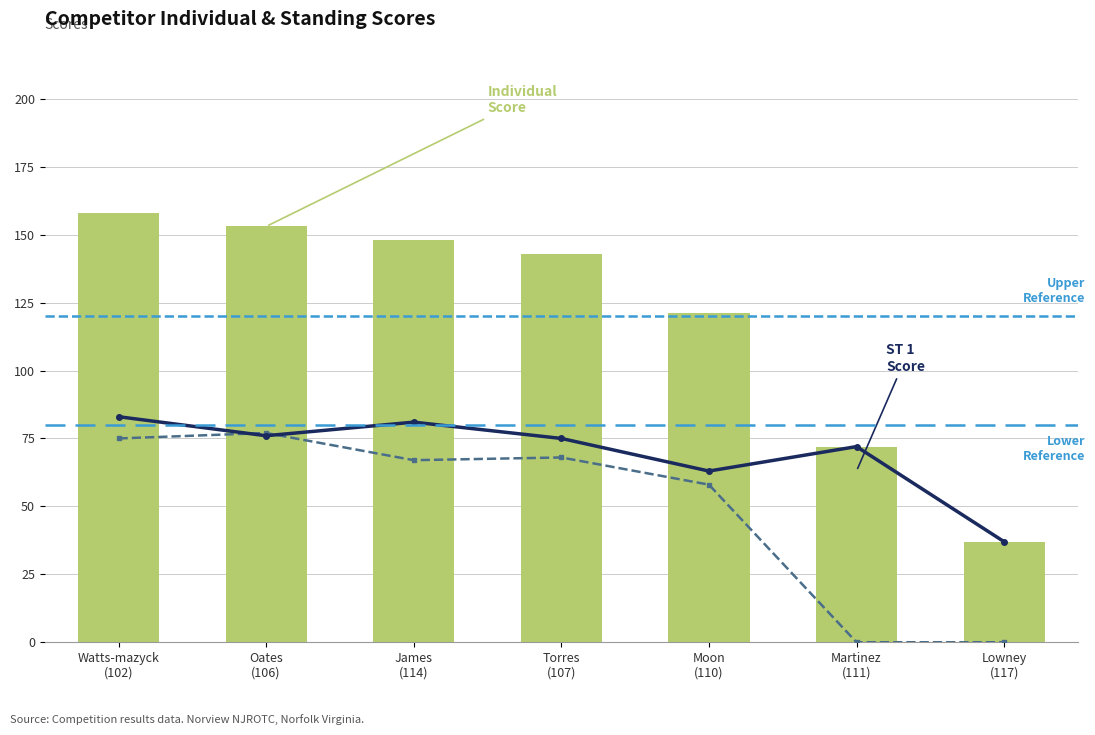

Is it true that ST 1 Score equals 45 at James (114)?

False